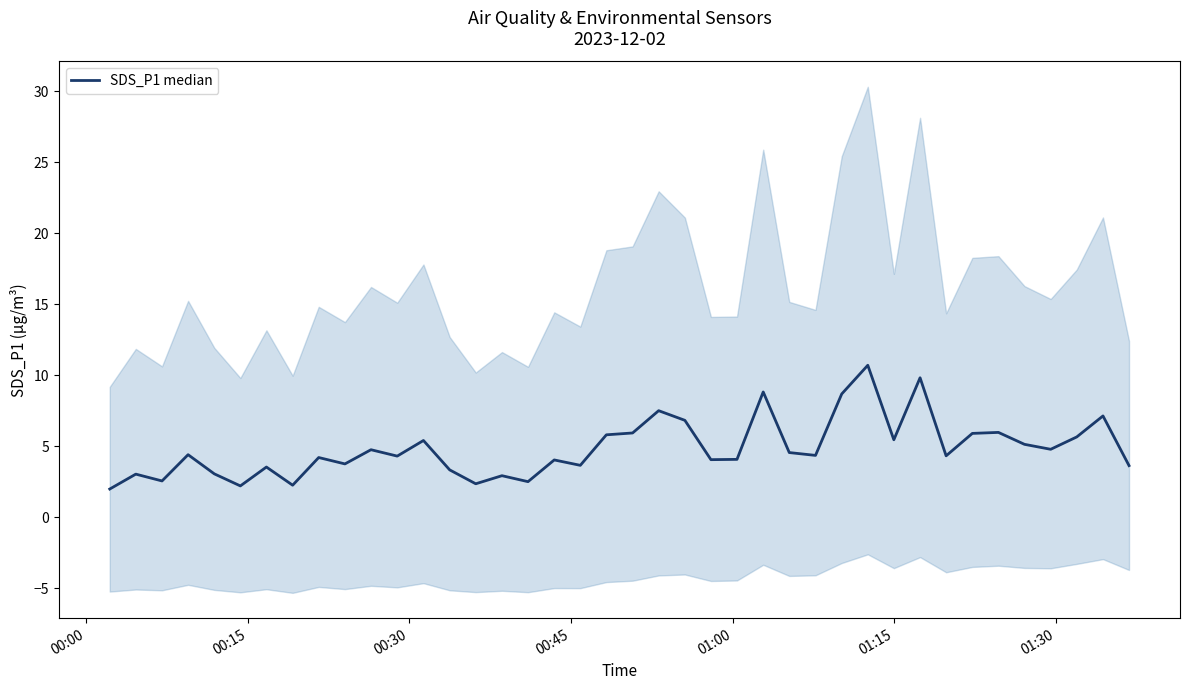

True or false: the data shows 1.6 at 01:30.

False